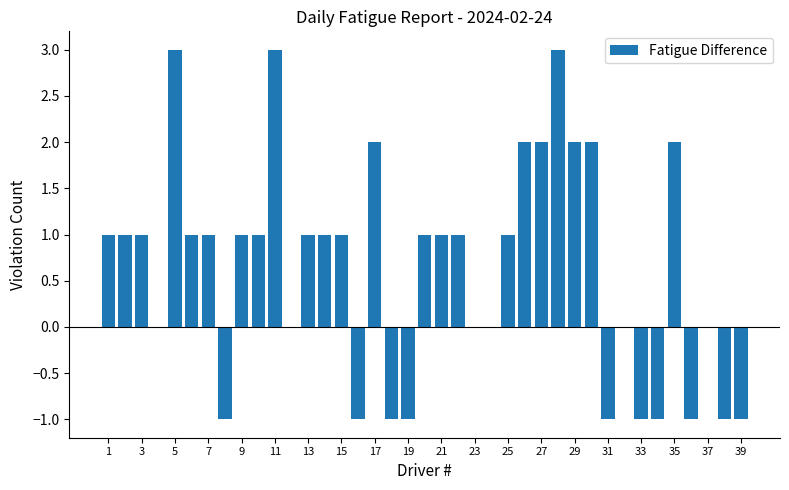

What is the sum of all values?

25